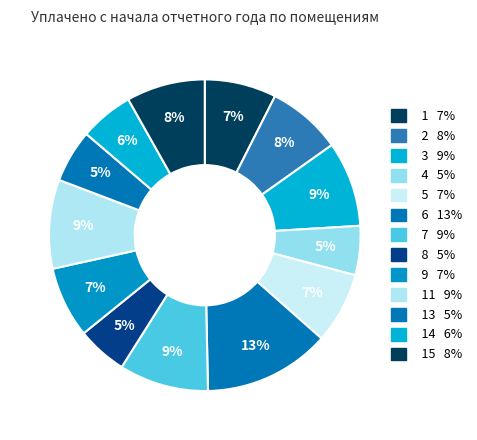

How many slices are in this pie chart?

13